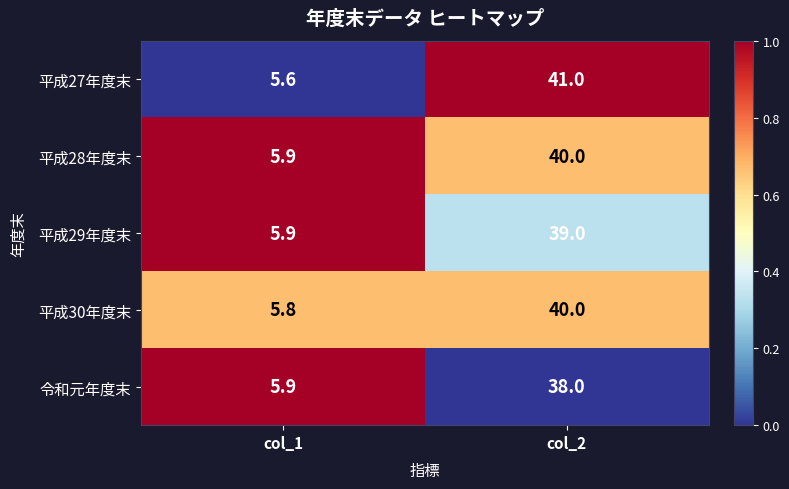

Count the number of data series in this chart.

5